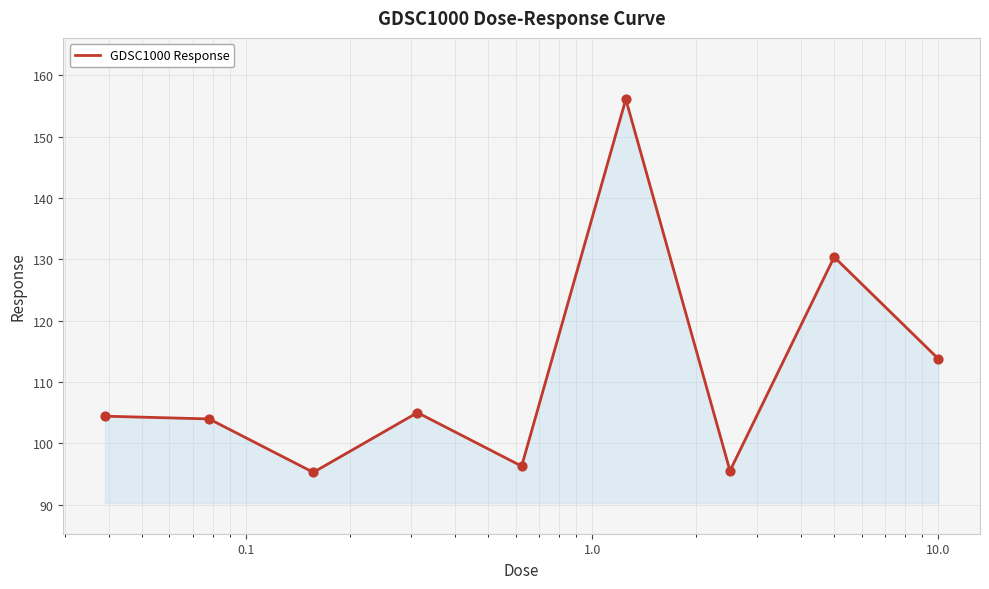

What is the maximum value shown in the chart?

156.1